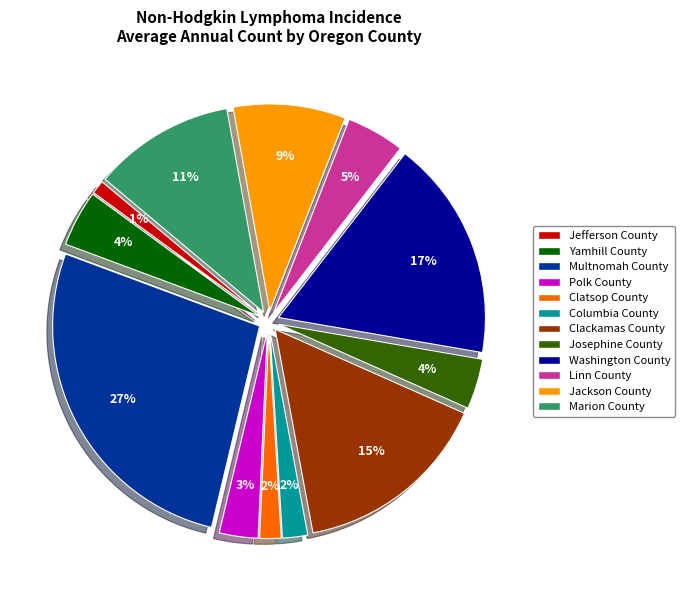

To the nearest percent, what is the difference between the largest and smallest slice percentages?

26%